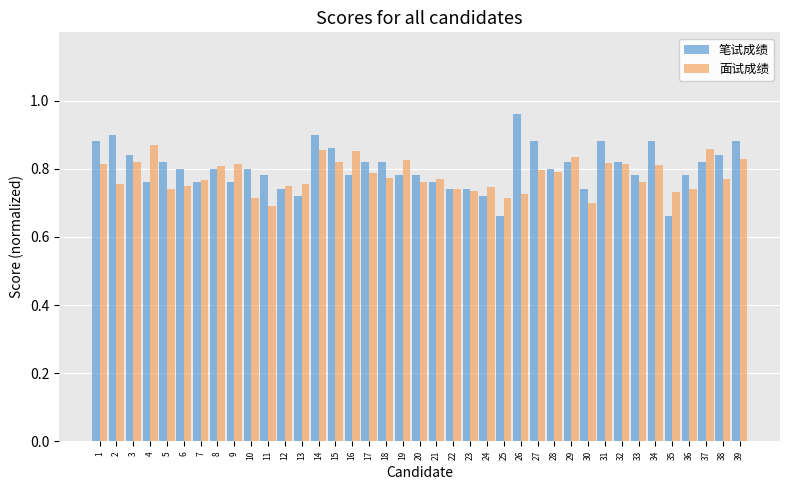

How many bars are there in total?

78